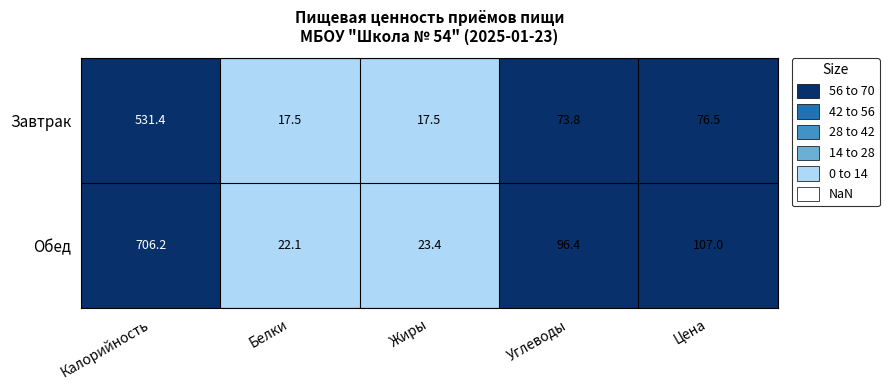

Reading left to right, what are all the values shown in this chart?

Завтрак: 531.4	17.5	17.5	73.8	76.5
Обед: 706.2	22.1	23.4	96.4	107.0